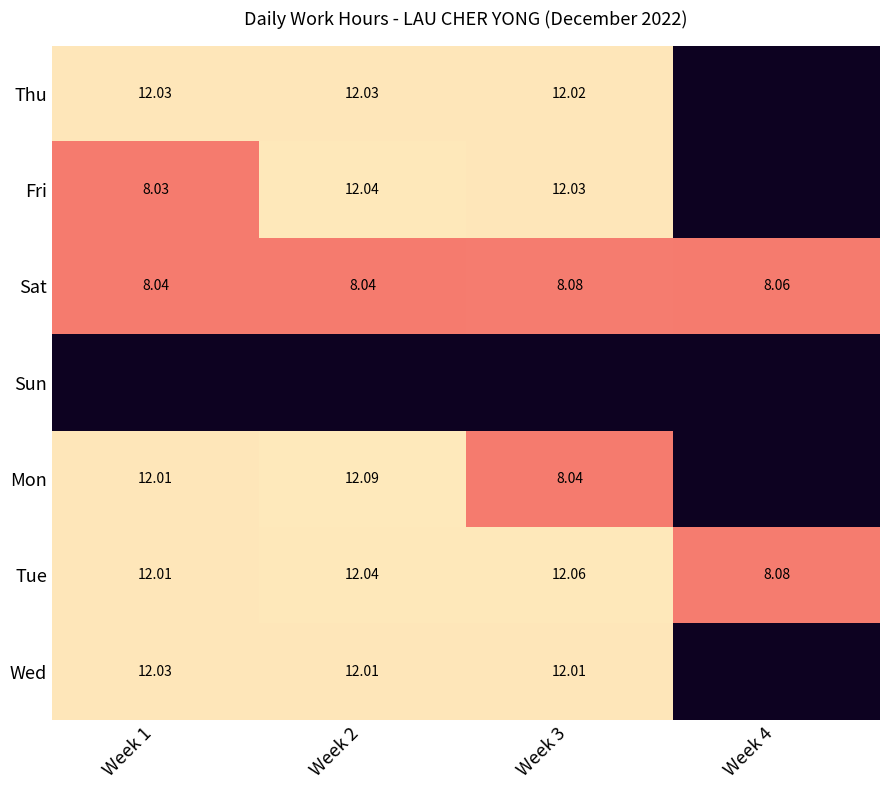

Is the value of Thu at Week 2 greater than the value of Fri at Week 2?

No